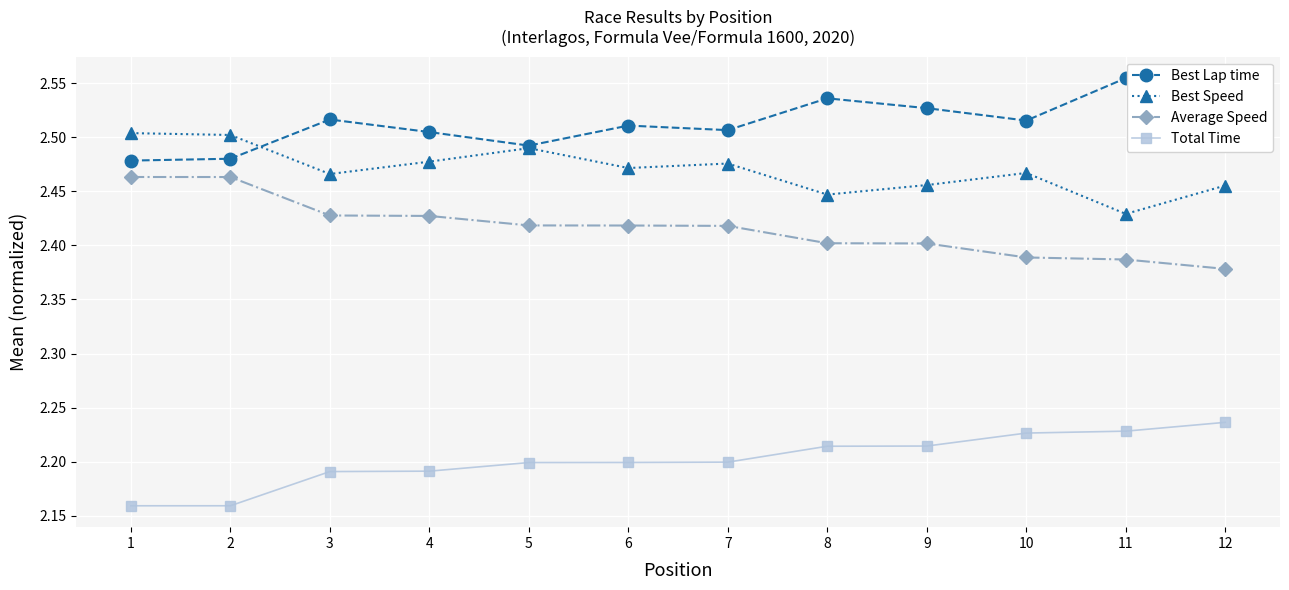

True or false: Best Lap time and Total Time cross at least once.

False